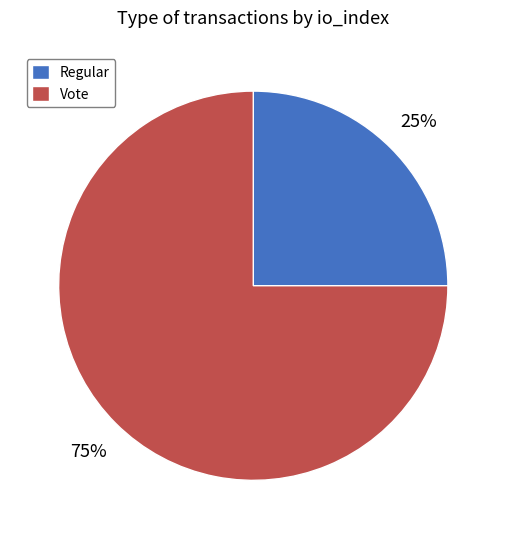

Rank the categories by value from highest to lowest.

Vote, Regular